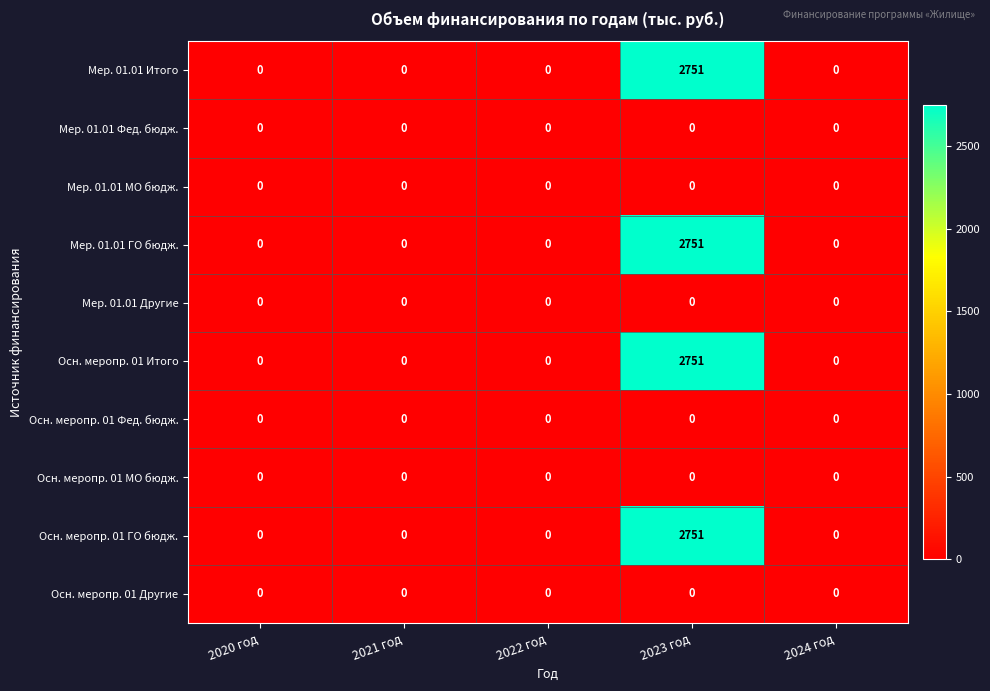

Count the number of data series in this chart.

10